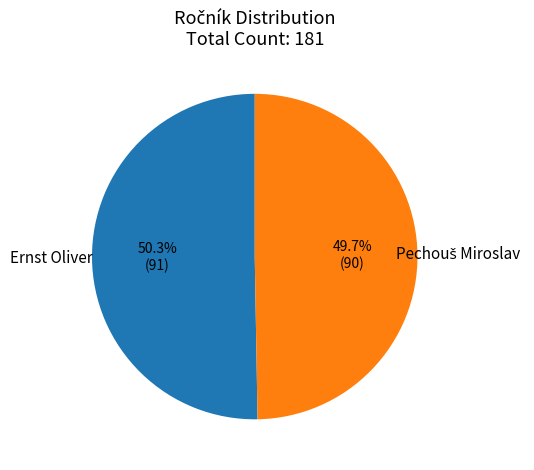

How many slices are in this pie chart?

2